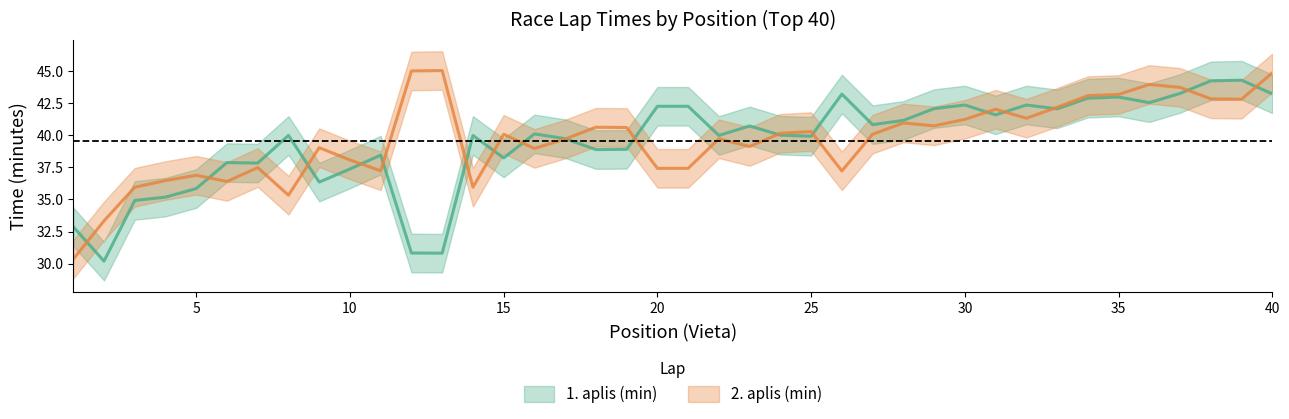

What is the spread (max minus min) of values at 4?

1.3